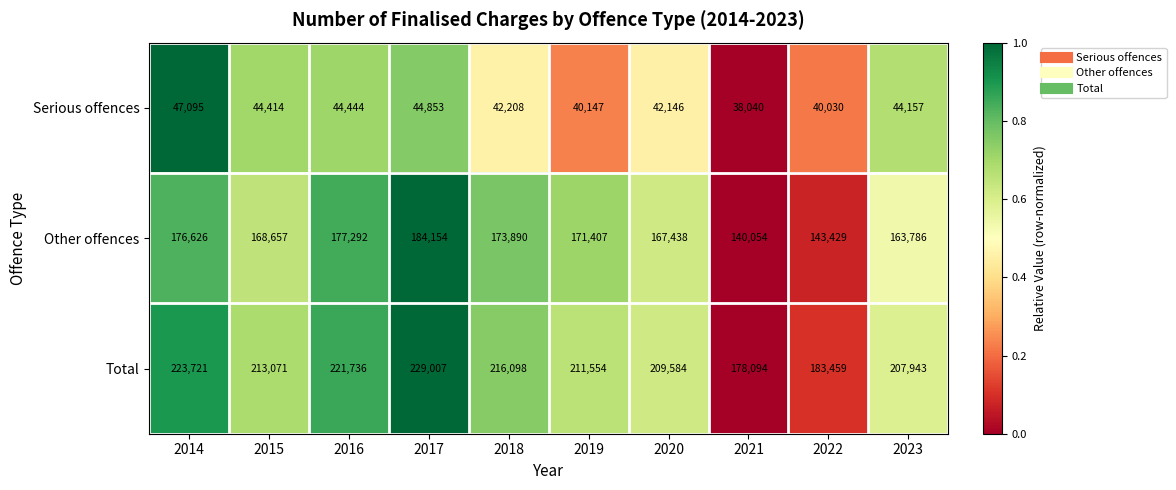

What is the maximum value shown in the chart?

229007